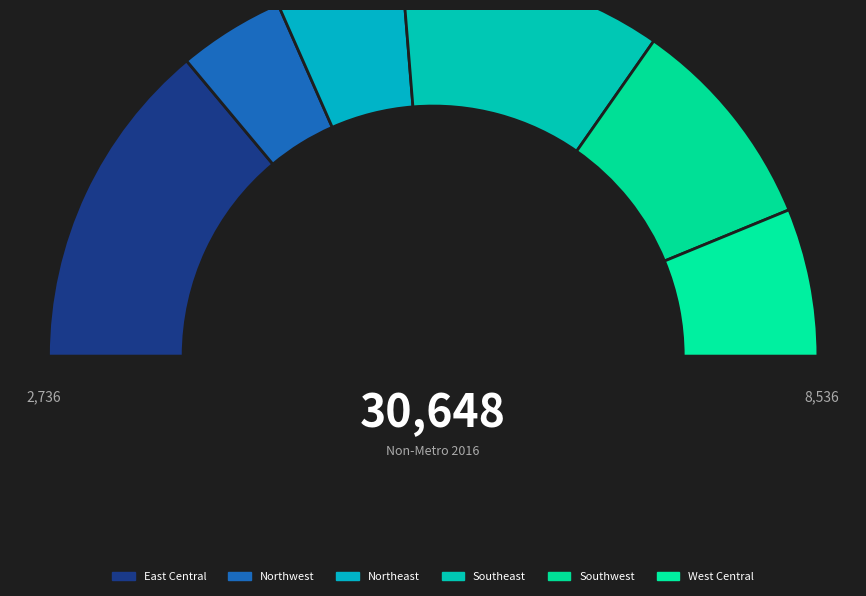

To the nearest percent, what is the difference between the Northeast and Northwest slice percentages?

2%